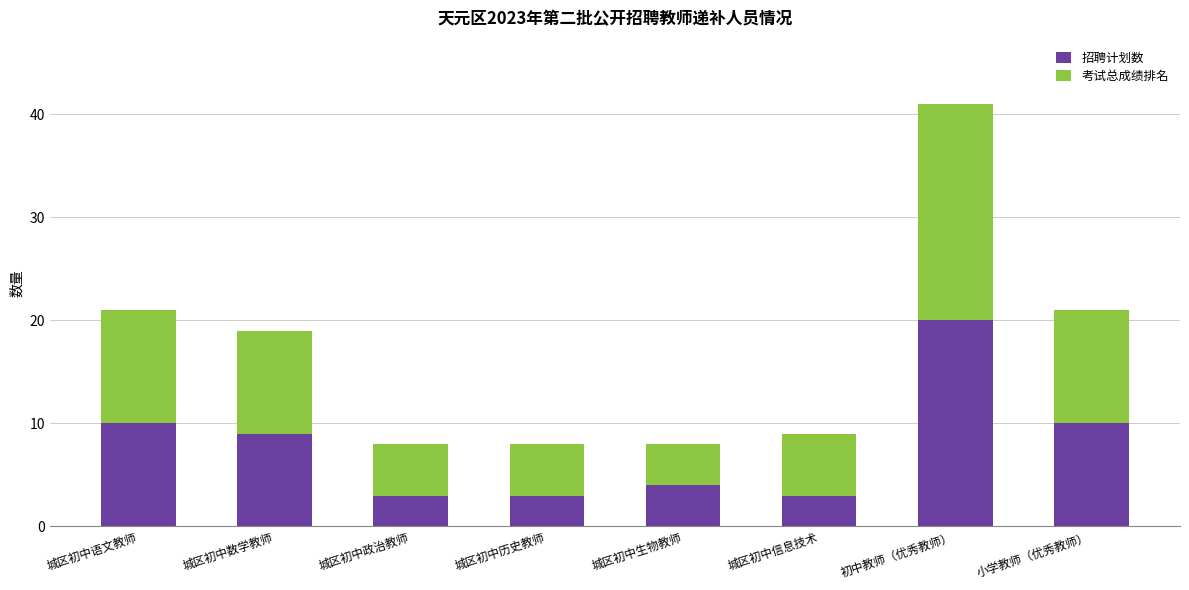

Reading left to right, list the values for the 招聘计划数 series.

城区初中语文教师=10	城区初中数学教师=9	城区初中政治教师=3	城区初中历史教师=3	城区初中生物教师=4	城区初中信息技术=3	初中教师（优秀教师）=20	小学教师（优秀教师）=10